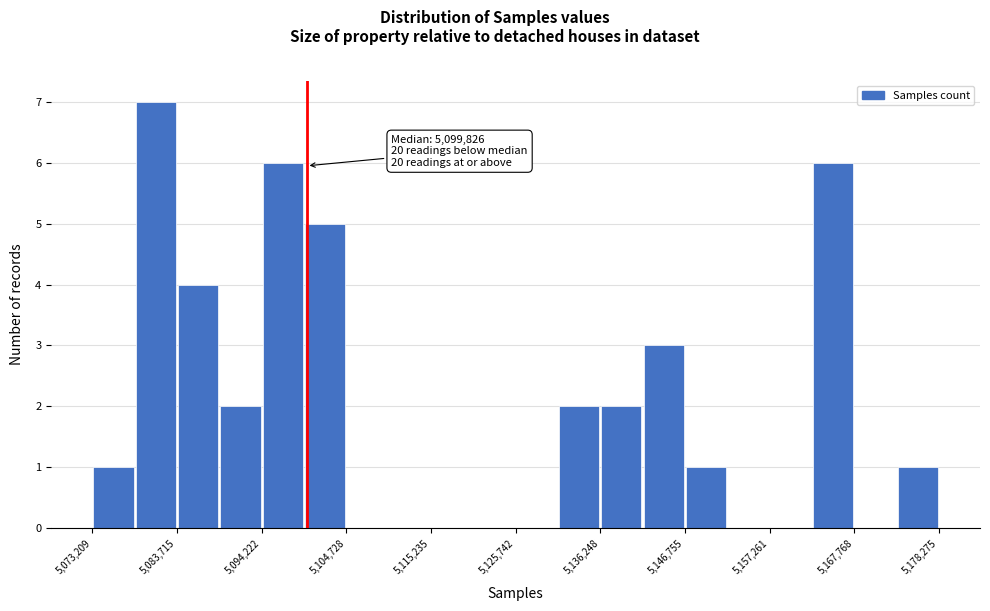

Read against the x-axis, roughly where is the centre of the tallest bar?

5082000